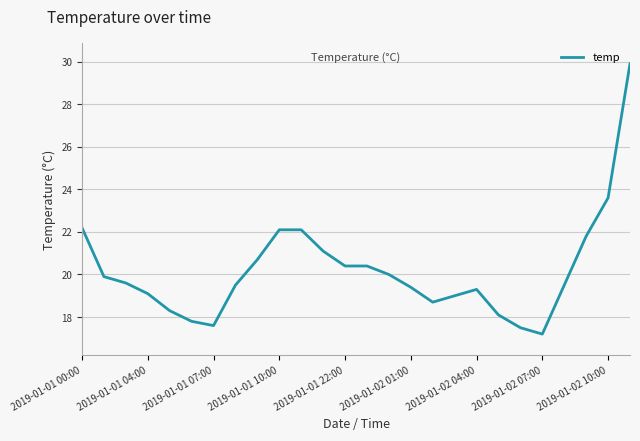

Does the chart have visible grid lines?

Yes